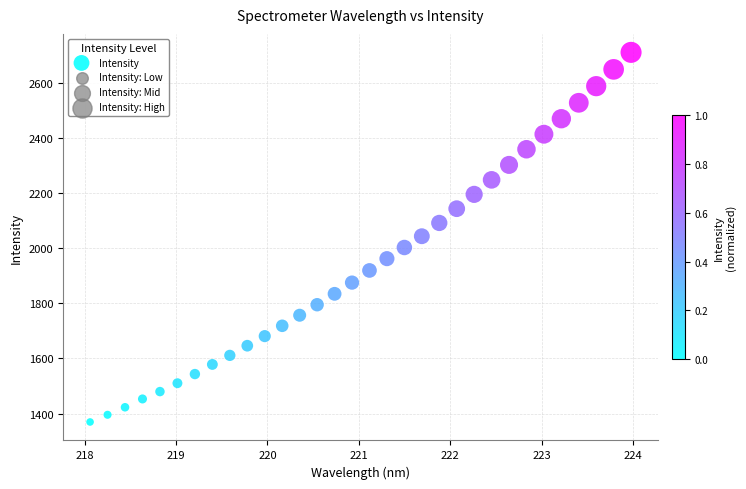

What is the range of Y values (max minus min)?

1341.0